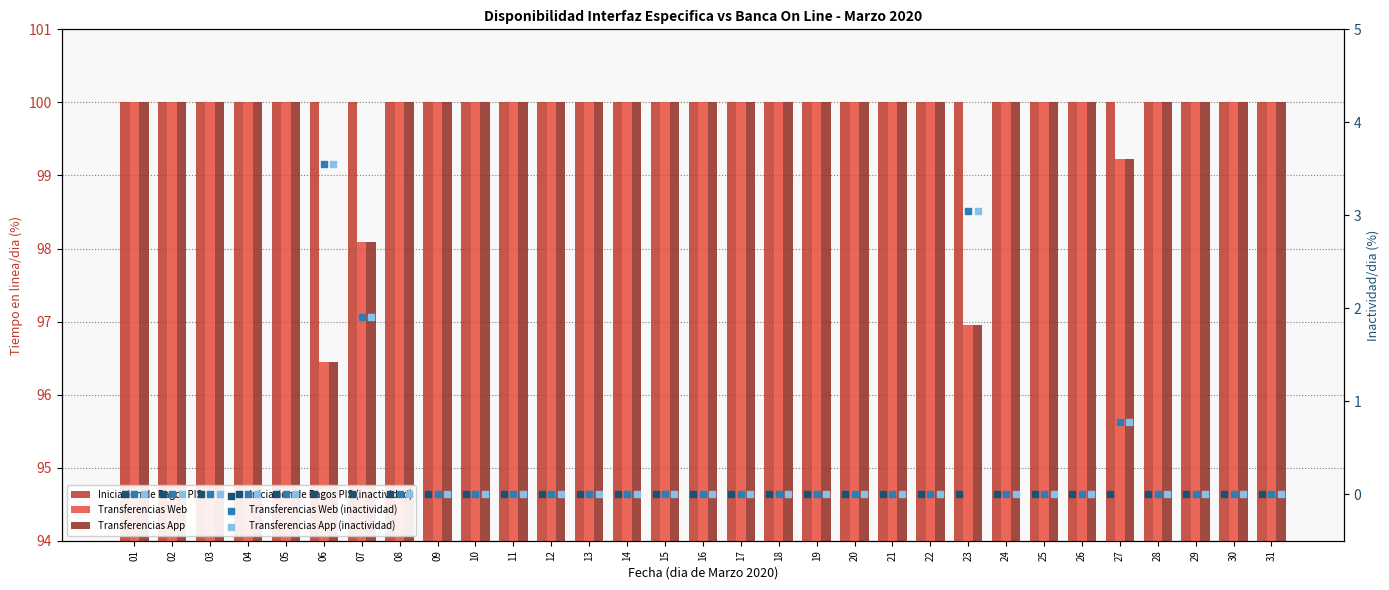

At how many categories does at least one series exceed 91?

31